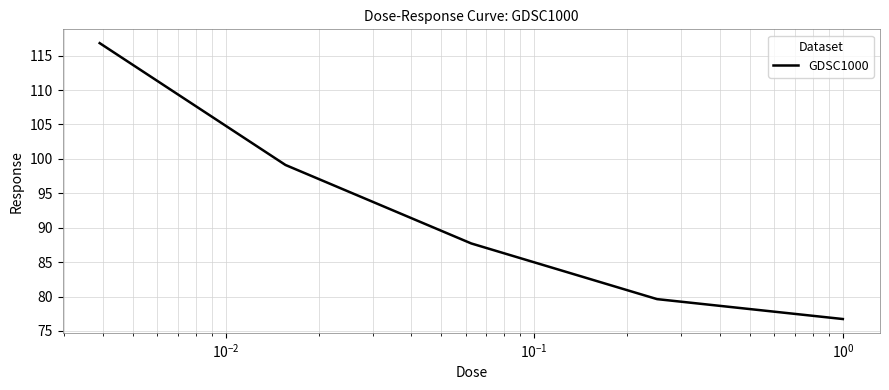

What is the difference between the second highest and minimum values?

22.4